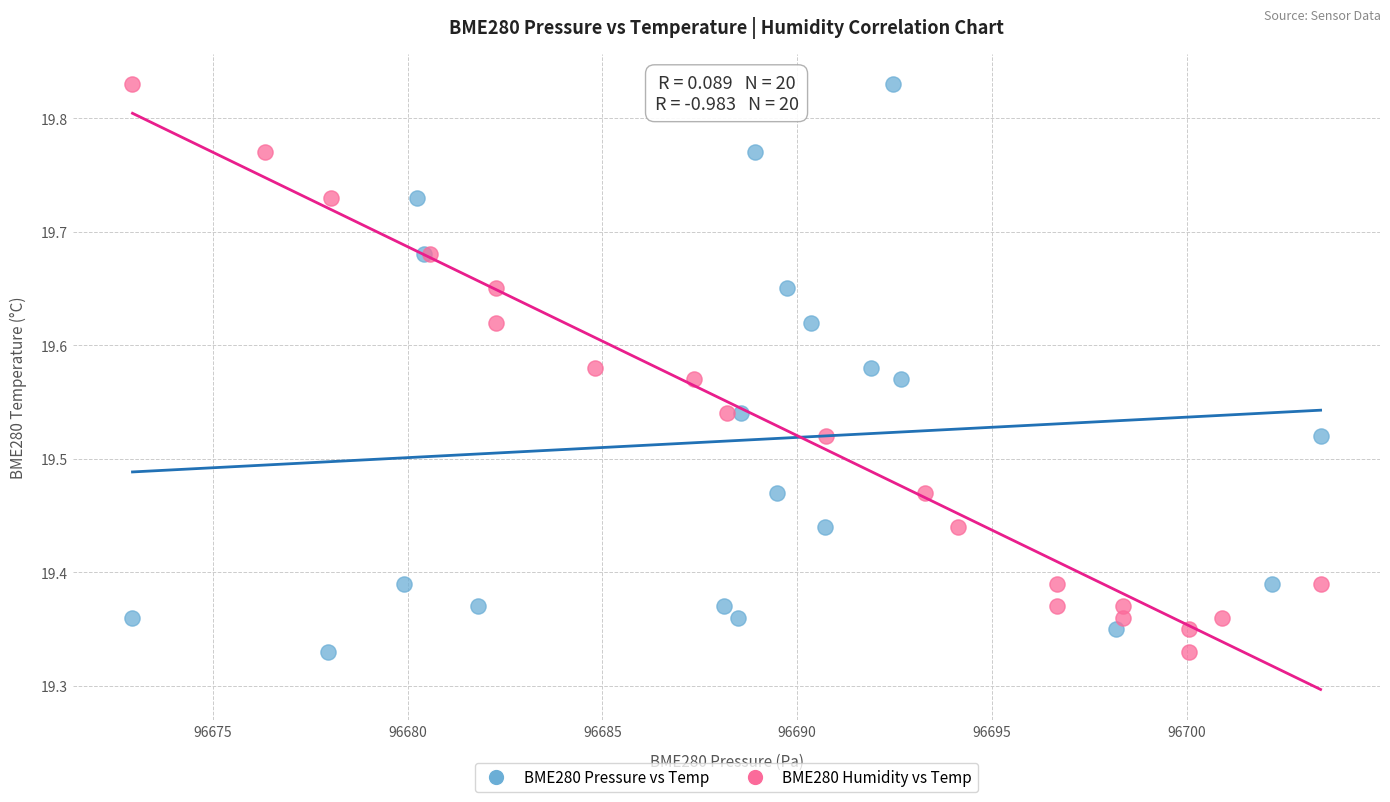

What are all the series names shown in the legend?

BME280 Pressure vs Temp, BME280 Humidity vs Temp